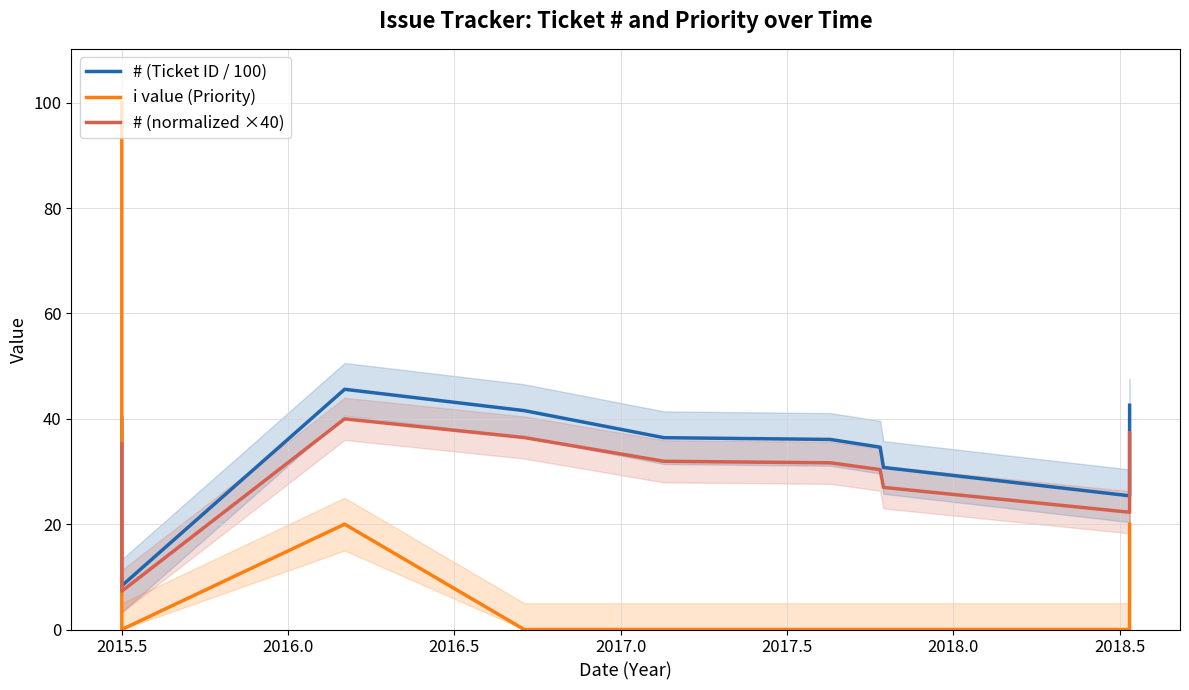

What is the average value of the # (Ticket ID / 100) series?

34.1